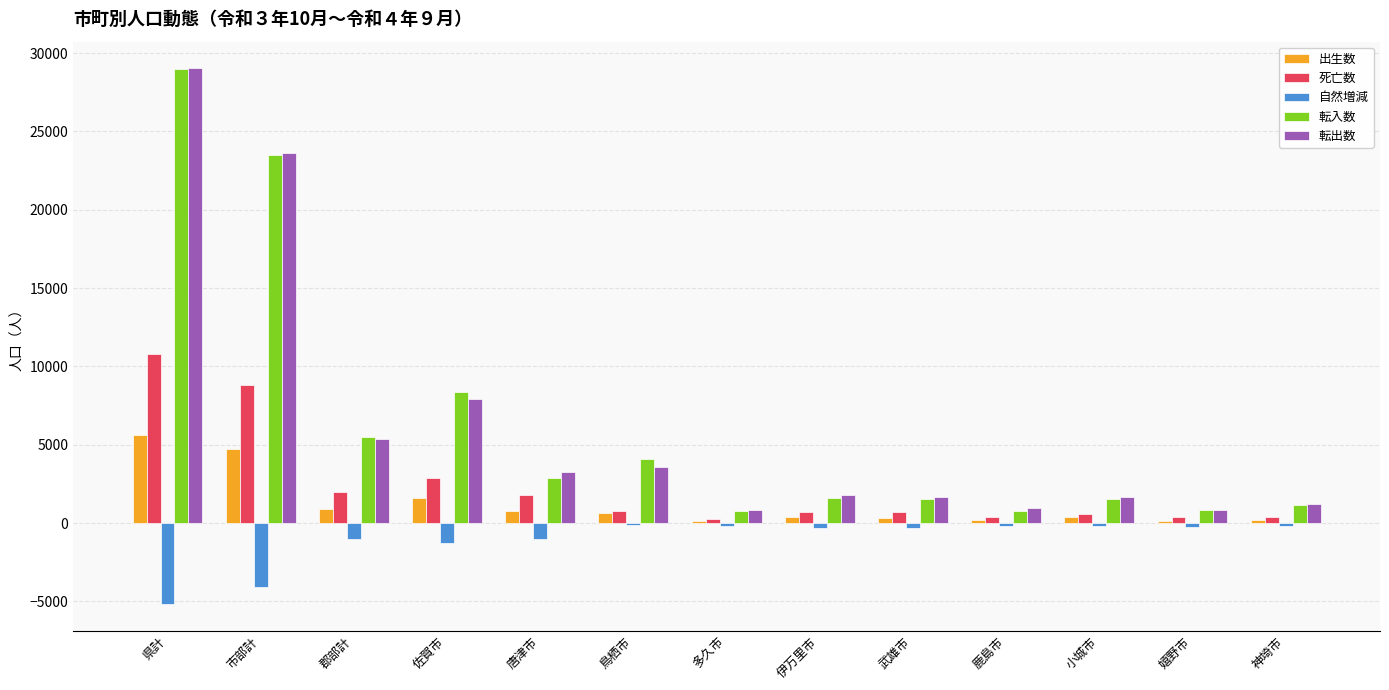

How many values in the 自然増減 series exceed -334?

6